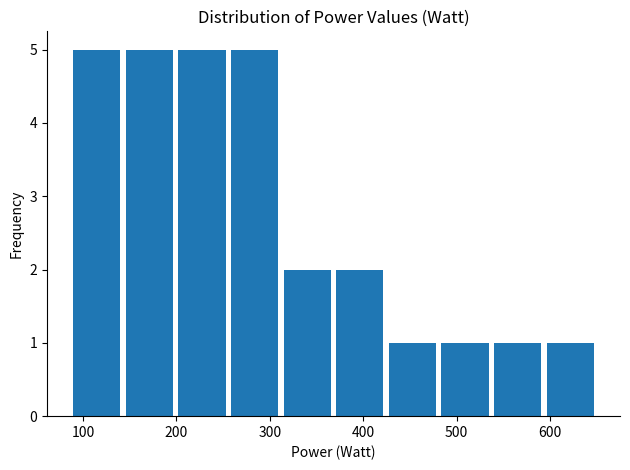

Reading left to right, list every bar in this chart as the range it spans on the x-axis followed by its height. Neither the bar edges nor the heights are printed on the chart, so give them approximately, as read against the axes.

90 to 140: 5
140 to 200: 5
200 to 260: 5
260 to 310: 5
310 to 370: 2
370 to 420: 2
420 to 480: 1
480 to 540: 1
540 to 590: 1
590 to 650: 1